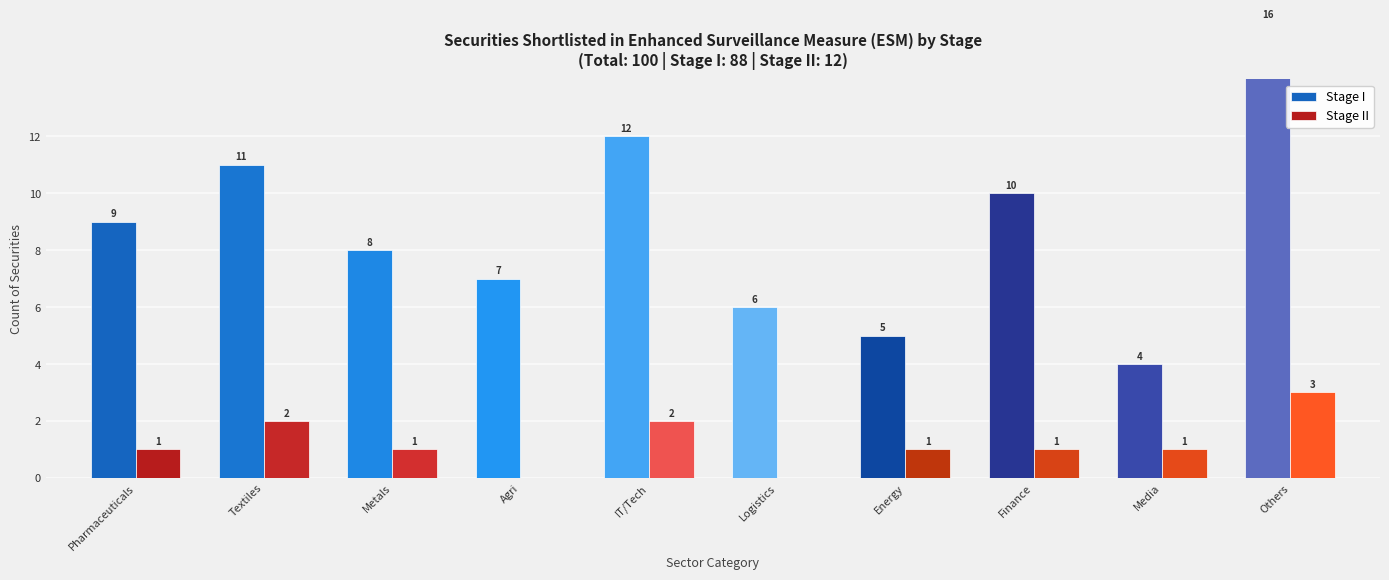

List the series in order of their peak value, lowest first.

Stage II, Stage I